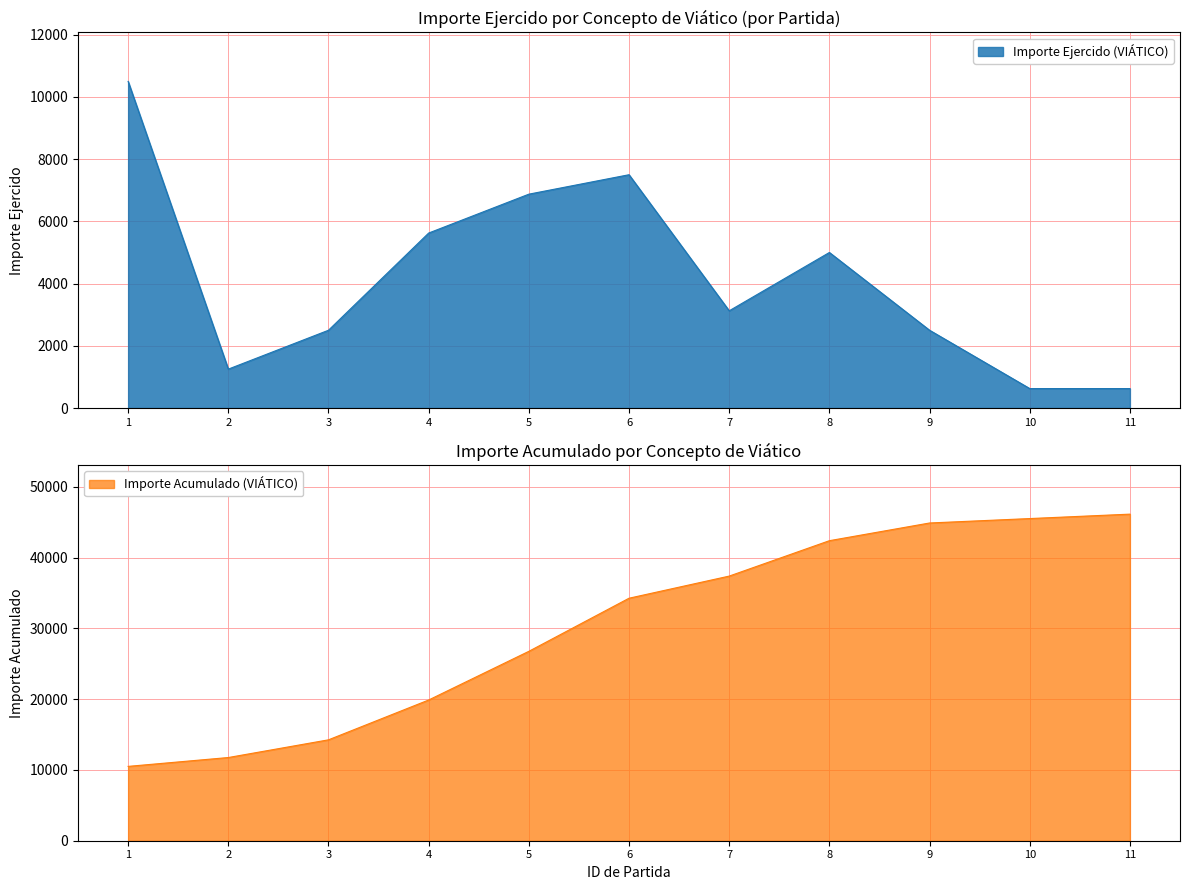

Which has a higher value, 2 or 3?

3